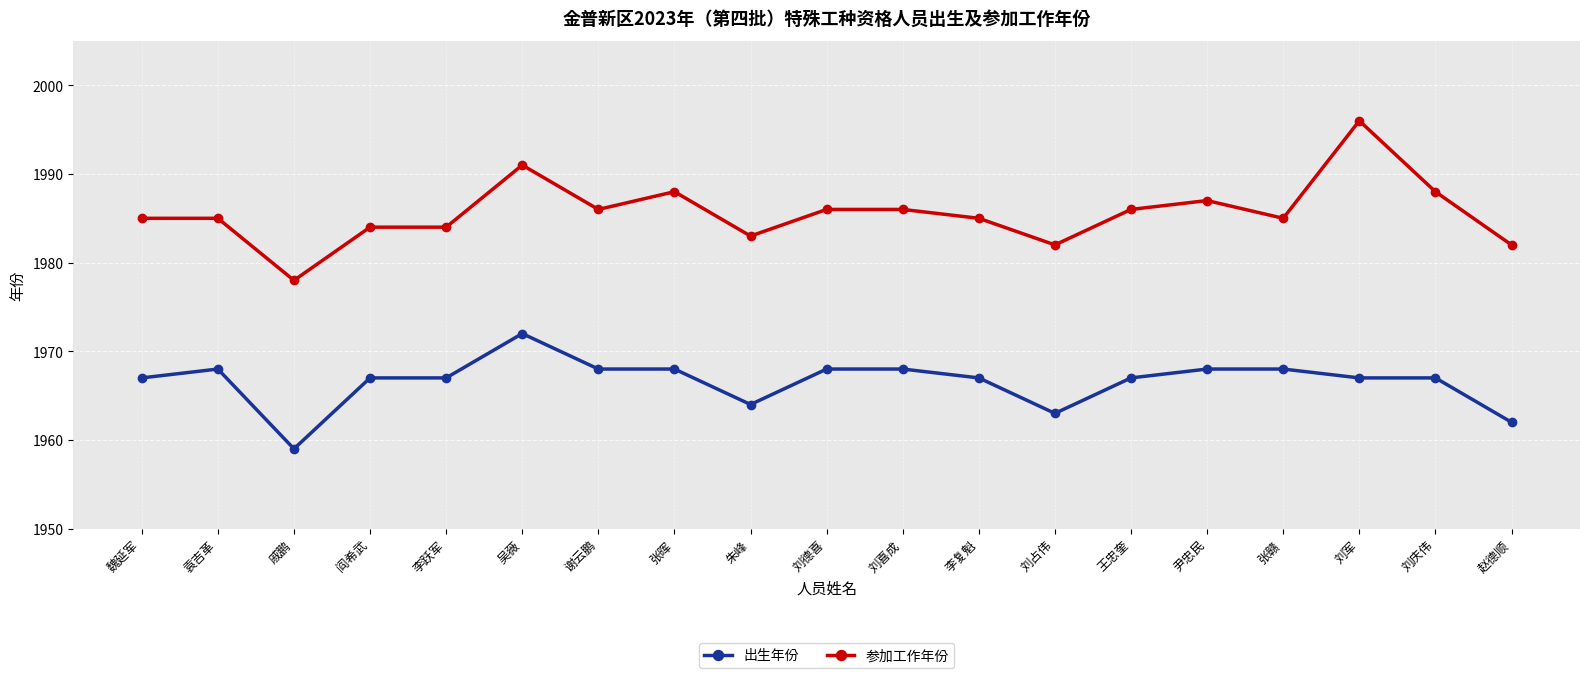

Reading right to left, extract all data points from this chart.

出生年份: 赵德顺=1962	刘庆伟=1967	刘军=1967	张赣=1968	尹忠民=1968	王忠奎=1967	刘占伟=1963	李复魁=1967	刘喜成=1968	刘德喜=1968	朱峰=1964	张晖=1968	谢云鹏=1968	吴薇=1972	李跃军=1967	阎希武=1967	戚鹏=1959	袁吉革=1968	魏延军=1967
参加工作年份: 赵德顺=1982	刘庆伟=1988	刘军=1996	张赣=1985	尹忠民=1987	王忠奎=1986	刘占伟=1982	李复魁=1985	刘喜成=1986	刘德喜=1986	朱峰=1983	张晖=1988	谢云鹏=1986	吴薇=1991	李跃军=1984	阎希武=1984	戚鹏=1978	袁吉革=1985	魏延军=1985